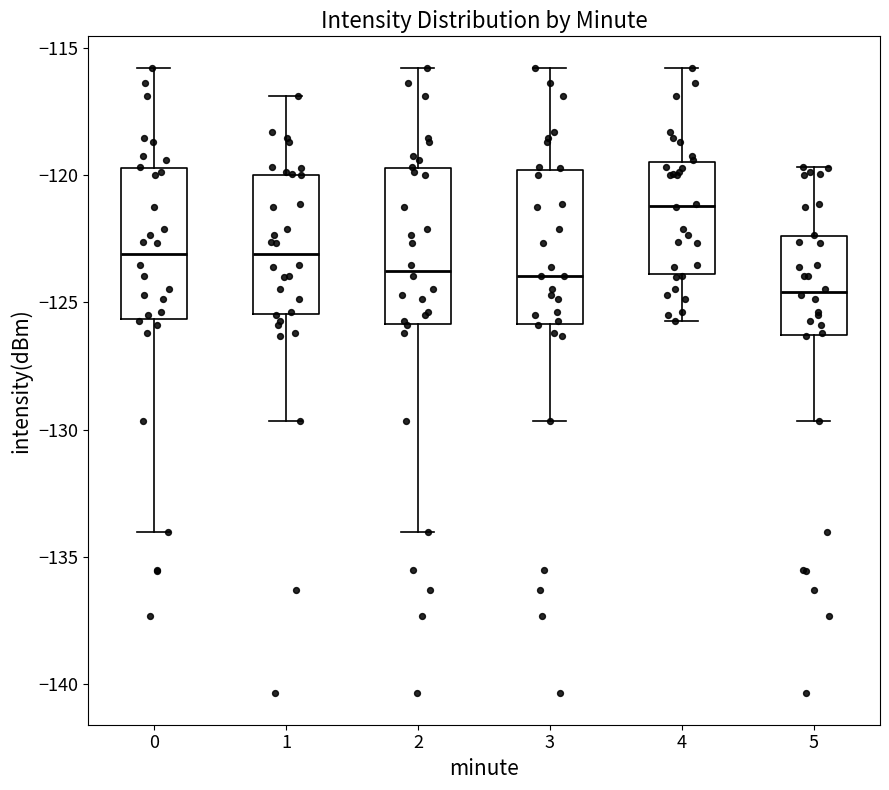

Which box has the lowest median line?

5